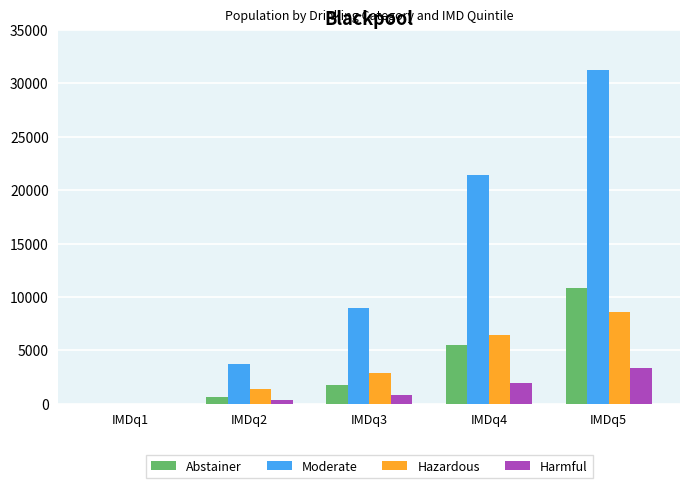

What is the sum of all Harmful values?

6505